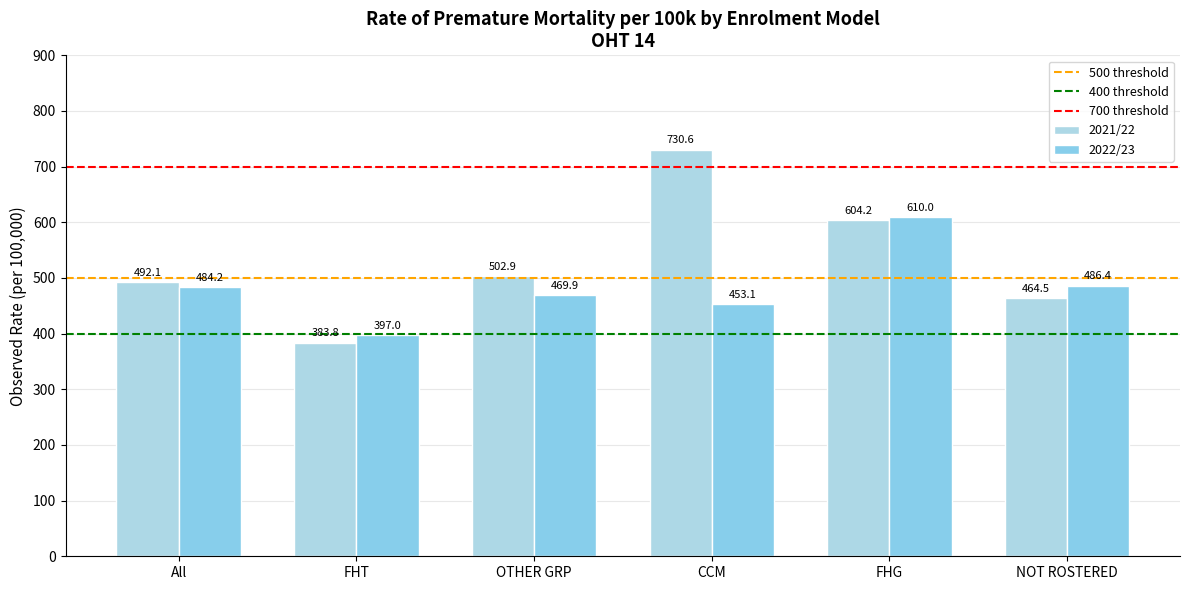

How many bars are there in each group?

2